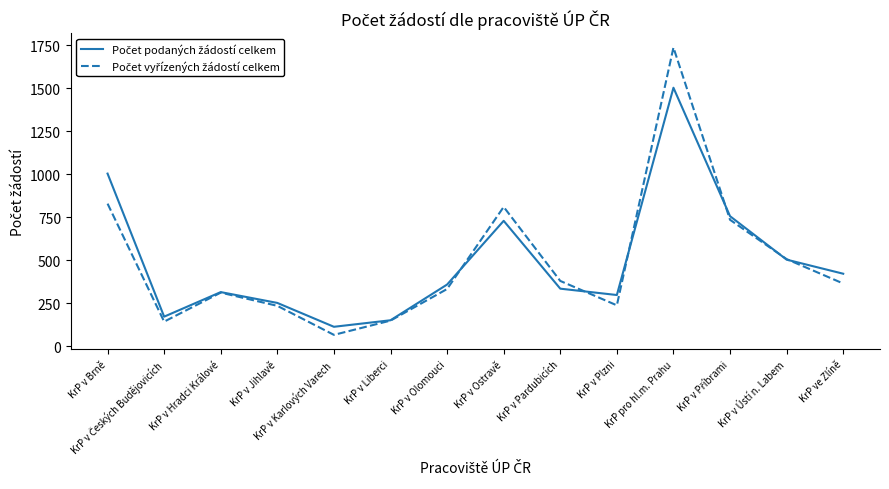

What is the minimum value shown in the chart?

65